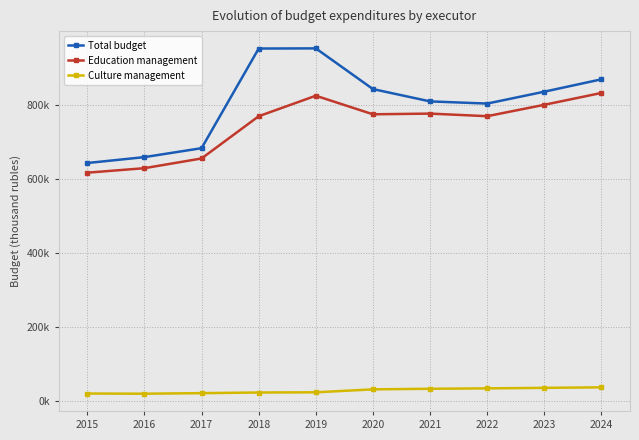

Is it true that Total budget equals 899719.3 at 2016?

False